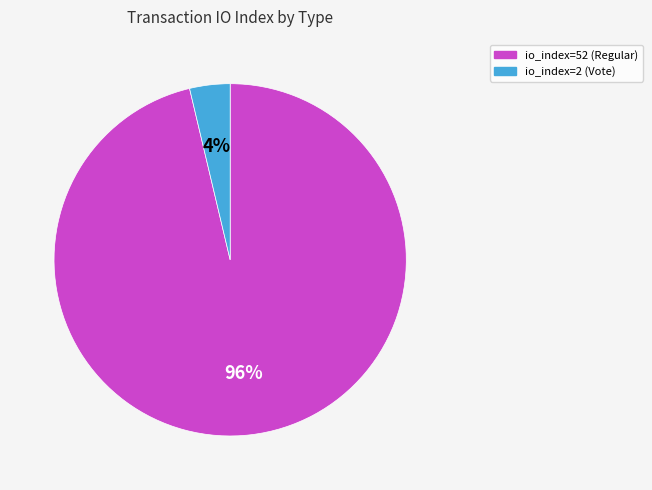

What percentage is the io_index=52 (Regular) slice, to the nearest percent?

96%